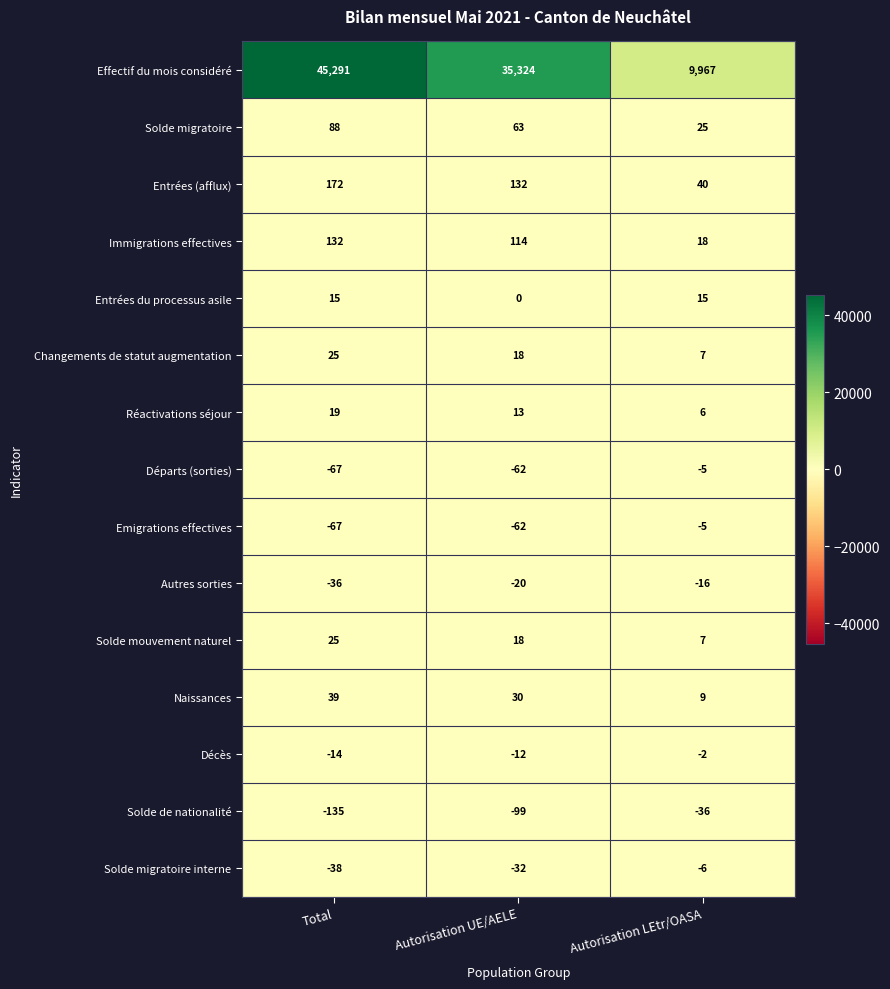

At which label is Emigrations effectives closest to -36?

Autorisation UE/AELE